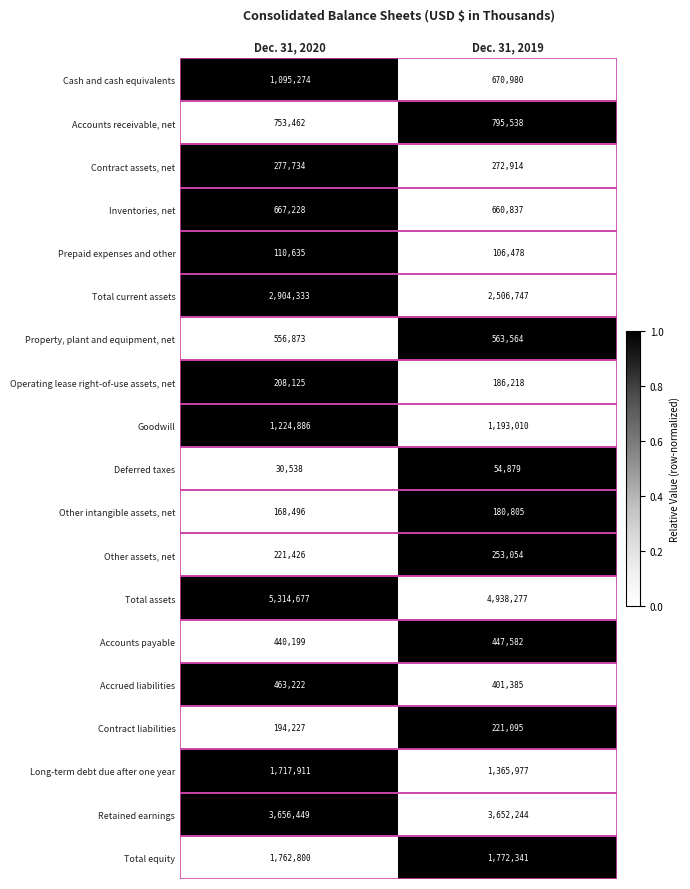

What is the sum of the Retained earnings values at Dec. 31, 2019 and Dec. 31, 2020?

7308693